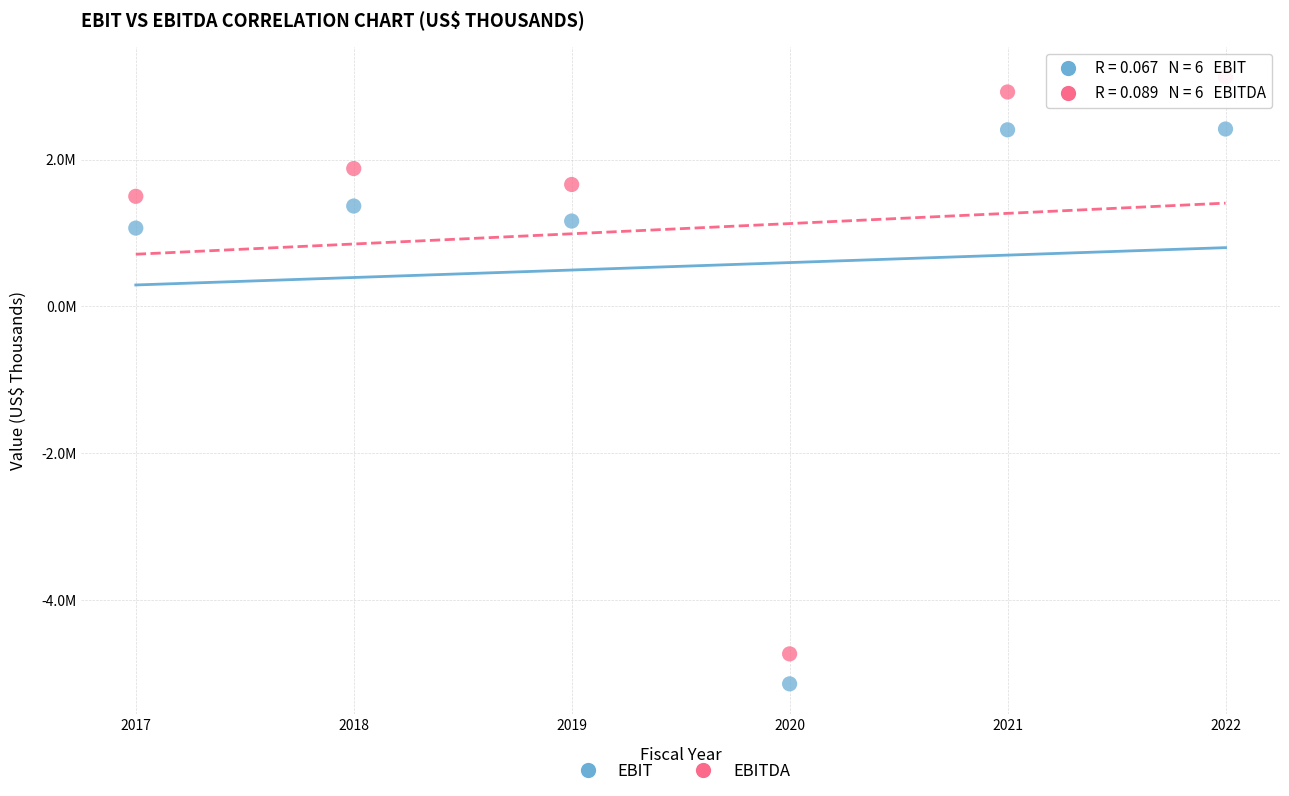

Which series reaches the minimum Y coordinate?

EBIT